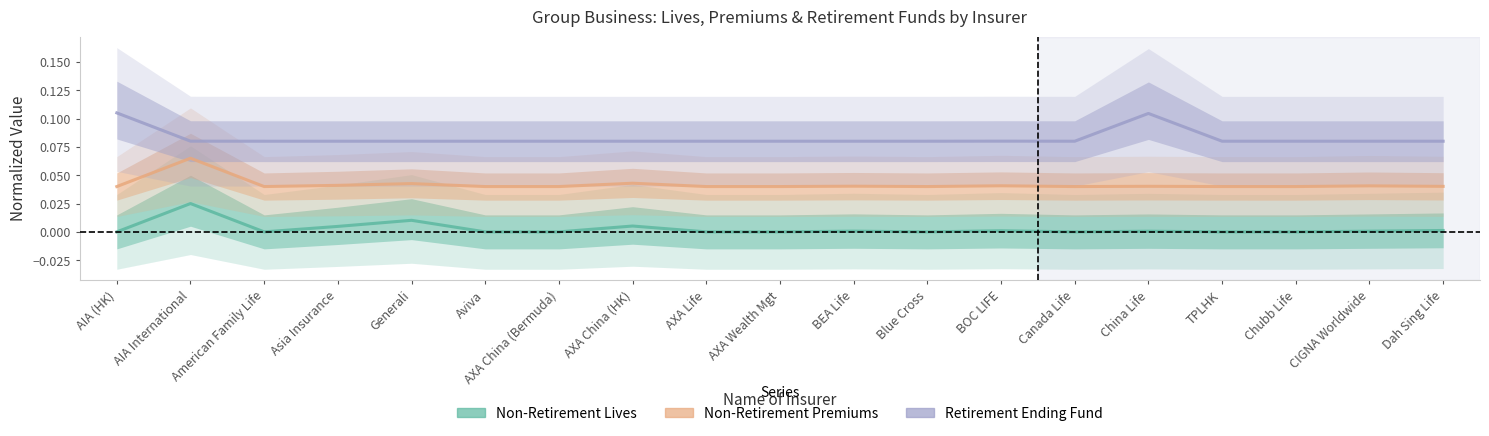

Where is the first local minimum for Non-Retirement Lives?

American Family Life